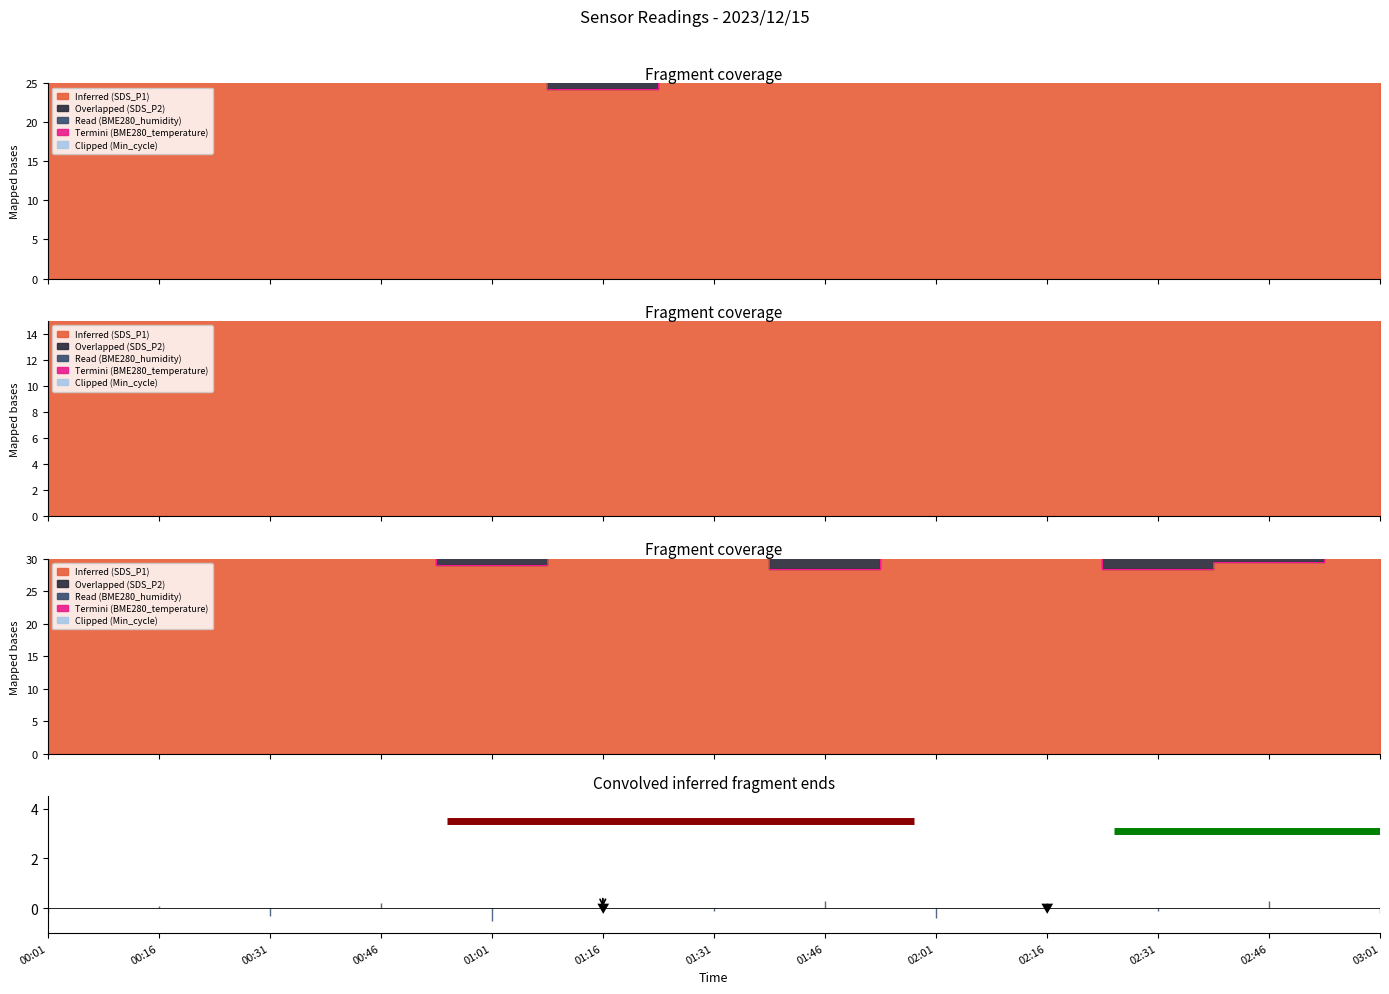

What is the average value of the Overlapped (SDS_P2) series?

3.5